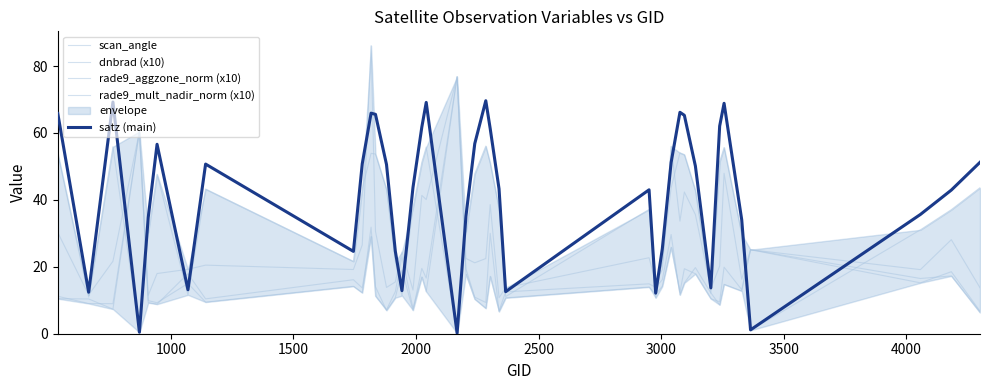

Reading right to left, extract all data points from this chart.

scan_angle: 43.6	37.1	31.1	1.0	29.7	55.7	51.4	12.1	42.8	53.5	54.1	43.6	22.3	10.7	37.1	11.1	37.4	50.9	56.1	47.8	30.6	0.1	55.8	51.2	37.7	11.4	21.6	43.1	53.7	53.9	43.3	21.6	43.2	11.6	47.7	30.3	0.4	55.9	11.0	53.9
dnbrad (x10): 13.7	28.1	19.2	25.1	16.3	48.0	20.2	13.5	35.6	42.4	33.7	56.0	19.2	15.1	22.7	13.7	10.7	38.6	22.5	21.2	22.5	76.8	40.1	41.3	13.1	24.4	15.5	13.8	30.6	86.1	26.5	19.2	20.5	19.3	18.0	11.5	60.5	21.7	11.6	30.3
rade9_aggzone_norm (x10): 6.8	18.5	15.2	25.1	12.8	14.8	8.6	12.2	19.8	15.2	11.6	29.6	16.1	13.9	14.9	12.5	6.9	17.2	7.6	10.3	17.8	76.8	12.6	17.0	7.6	23.0	12.6	7.2	11.3	29.1	13.7	16.1	10.4	17.9	8.8	9.3	60.5	7.4	10.4	10.5
rade9_mult_nadir_norm (x10): 6.3	17.3	16.5	25.1	13.2	19.9	9.5	10.5	17.9	19.4	12.5	25.8	14.2	11.8	14.0	10.7	6.6	30.0	9.3	10.9	19.4	76.8	16.6	19.5	7.0	19.0	10.8	7.0	14.0	31.9	12.2	14.2	9.5	15.0	9.3	9.9	60.5	9.0	9.0	11.2
satz (main): 51.2	42.9	35.7	1.2	34.1	68.9	62.1	13.7	50.1	65.3	66.2	51.2	25.3	12.1	43.0	12.6	43.3	61.3	69.6	56.8	35.1	0.2	69.1	61.7	43.7	12.9	24.6	50.6	65.6	65.9	50.8	24.6	50.7	13.1	56.6	34.8	0.5	69.2	12.4	65.8